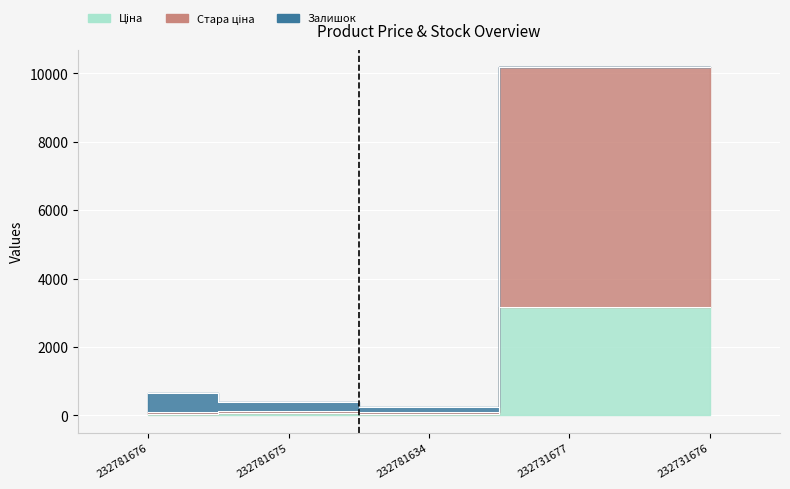

Does the chart display data point markers on the line(s)?

No